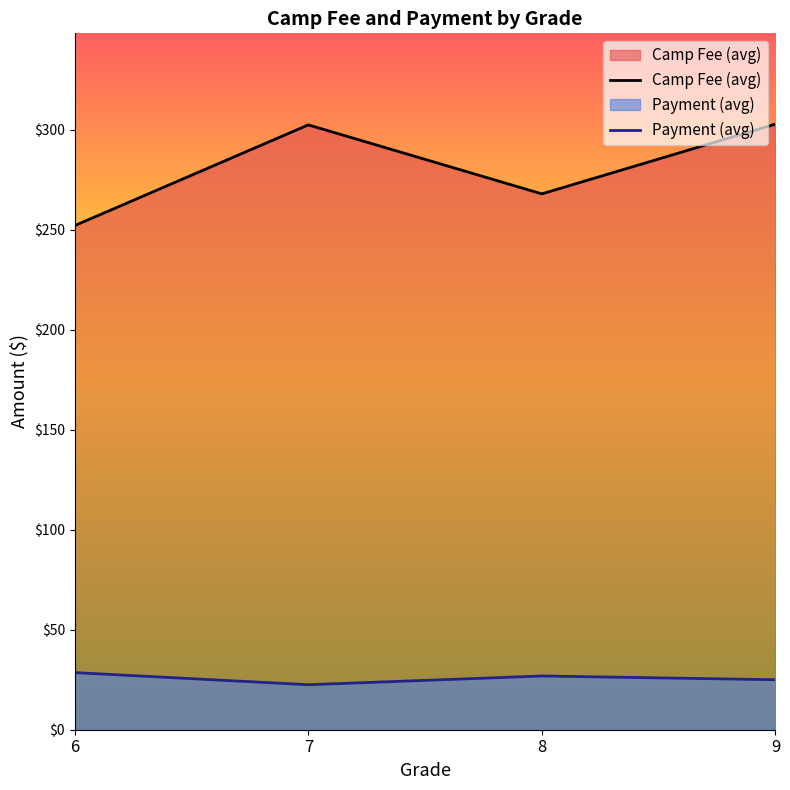

Where is Camp Fee (avg) nearest to the value 277?

8